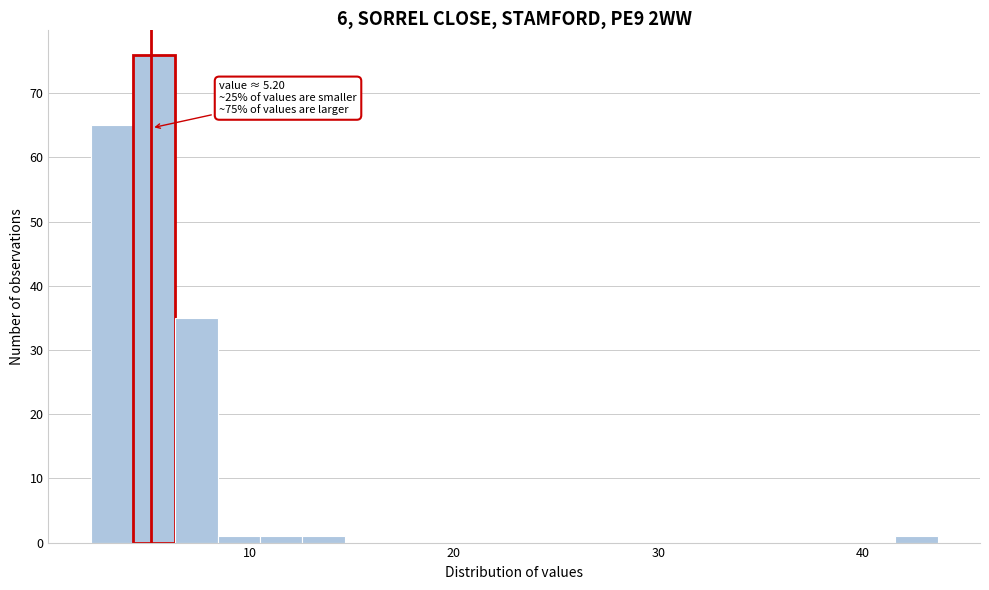

Read against the x-axis, roughly where is the centre of the tallest bar?

5